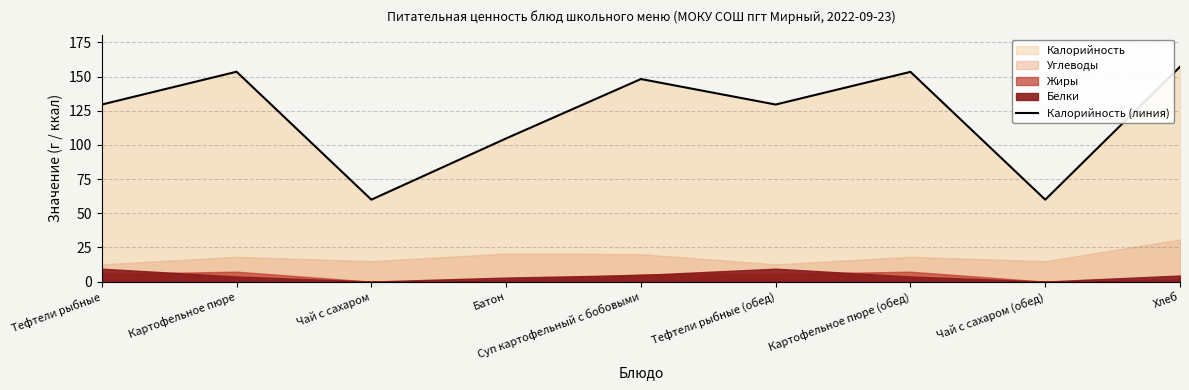

What is the change in value from Чай с сахаром to Хлеб?

+97.2